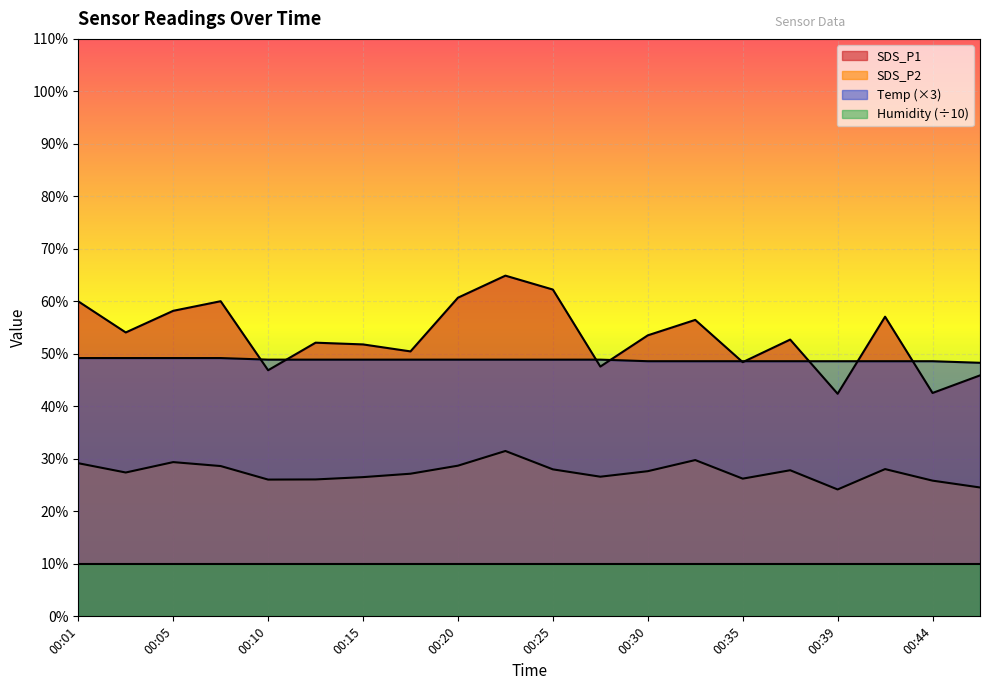

What is the maximum value shown in the chart?

64.9